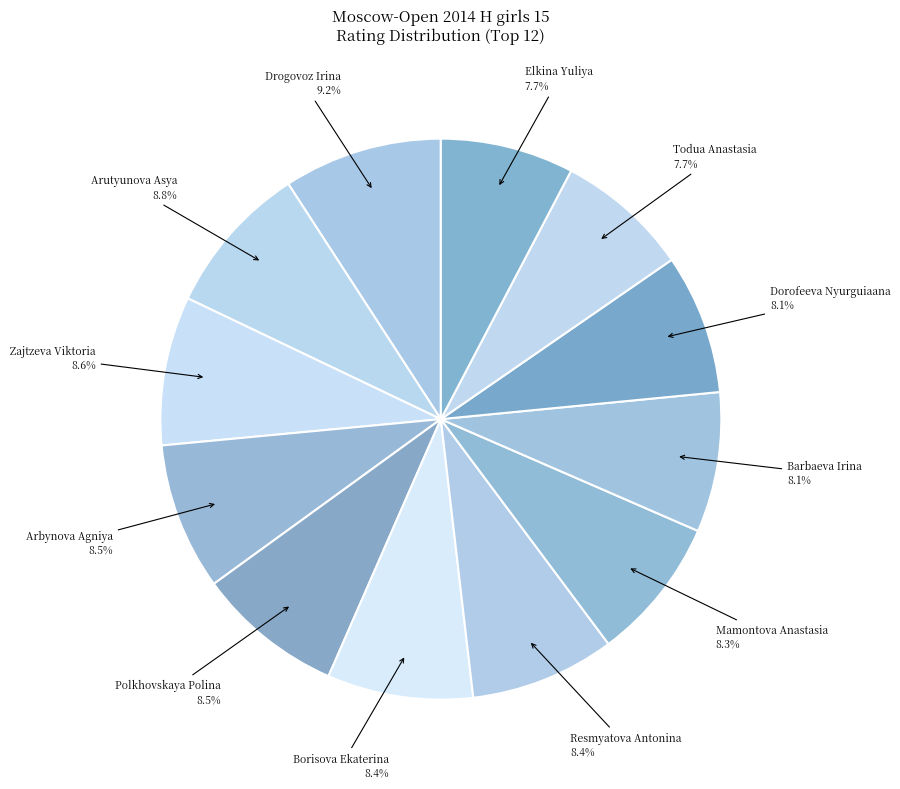

To the nearest percent, what is the average slice percentage?

8%